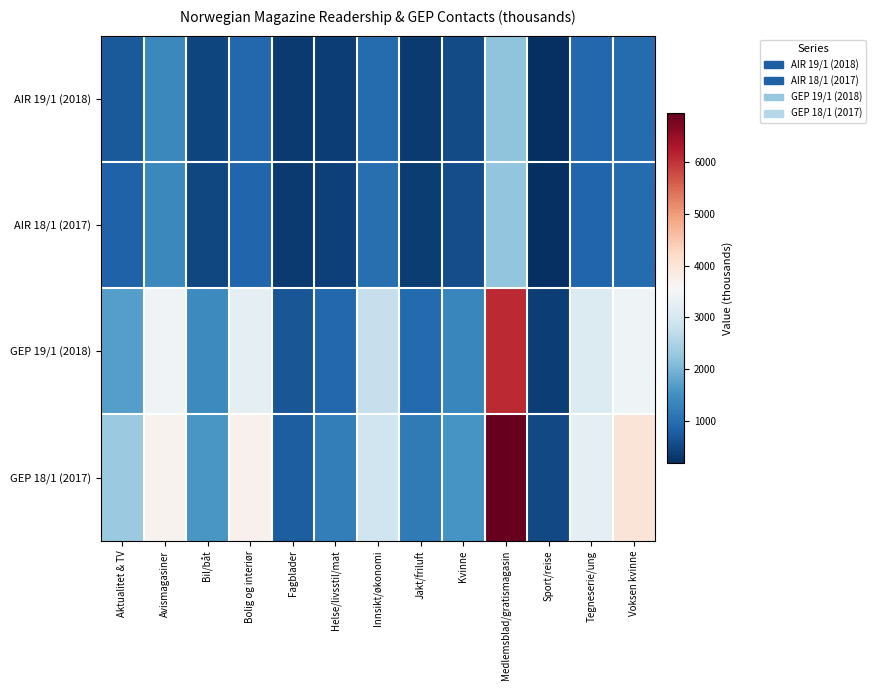

Reading left to right, extract all data points from this chart.

AIR 19/1 (2018): Aktualitet & TV=714.2	Avismagasiner=1374.4	Bil/båt=457.9	Bolig og interiør=893.8	Fagblader=317.3	Helse/livsstil/mat=370.1	Innsikt/økonomi=964.1	Jakt/friluft=315.0	Kvinne=530.0	Medlemsblad/gratismagasin=2193.1	Sport/reise=176.7	Tegneserie/ung=909.8	Voksen kvinne=953.6
AIR 18/1 (2017): Aktualitet & TV=832.7	Avismagasiner=1369.5	Bil/båt=480.9	Bolig og interiør=889.4	Fagblader=309.4	Helse/livsstil/mat=408.4	Innsikt/økonomi=1007.0	Jakt/friluft=342.1	Kvinne=559.1	Medlemsblad/gratismagasin=2235.1	Sport/reise=183.6	Tegneserie/ung=871.3	Voksen kvinne=962.4
GEP 19/1 (2018): Aktualitet & TV=1693.8	Avismagasiner=3440.2	Bil/båt=1403.1	Bolig og interiør=3237.5	Fagblader=663.6	Helse/livsstil/mat=906.0	Innsikt/økonomi=2771.7	Jakt/friluft=927.6	Kvinne=1357.6	Medlemsblad/gratismagasin=6090.0	Sport/reise=386.5	Tegneserie/ung=3106.3	Voksen kvinne=3429.2
GEP 18/1 (2017): Aktualitet & TV=2293.3	Avismagasiner=3687.4	Bil/båt=1596.0	Bolig og interiør=3697.1	Fagblader=783.4	Helse/livsstil/mat=1221.3	Innsikt/økonomi=2899.0	Jakt/friluft=1179.8	Kvinne=1558.7	Medlemsblad/gratismagasin=6947.2	Sport/reise=506.8	Tegneserie/ung=3238.0	Voksen kvinne=4003.6